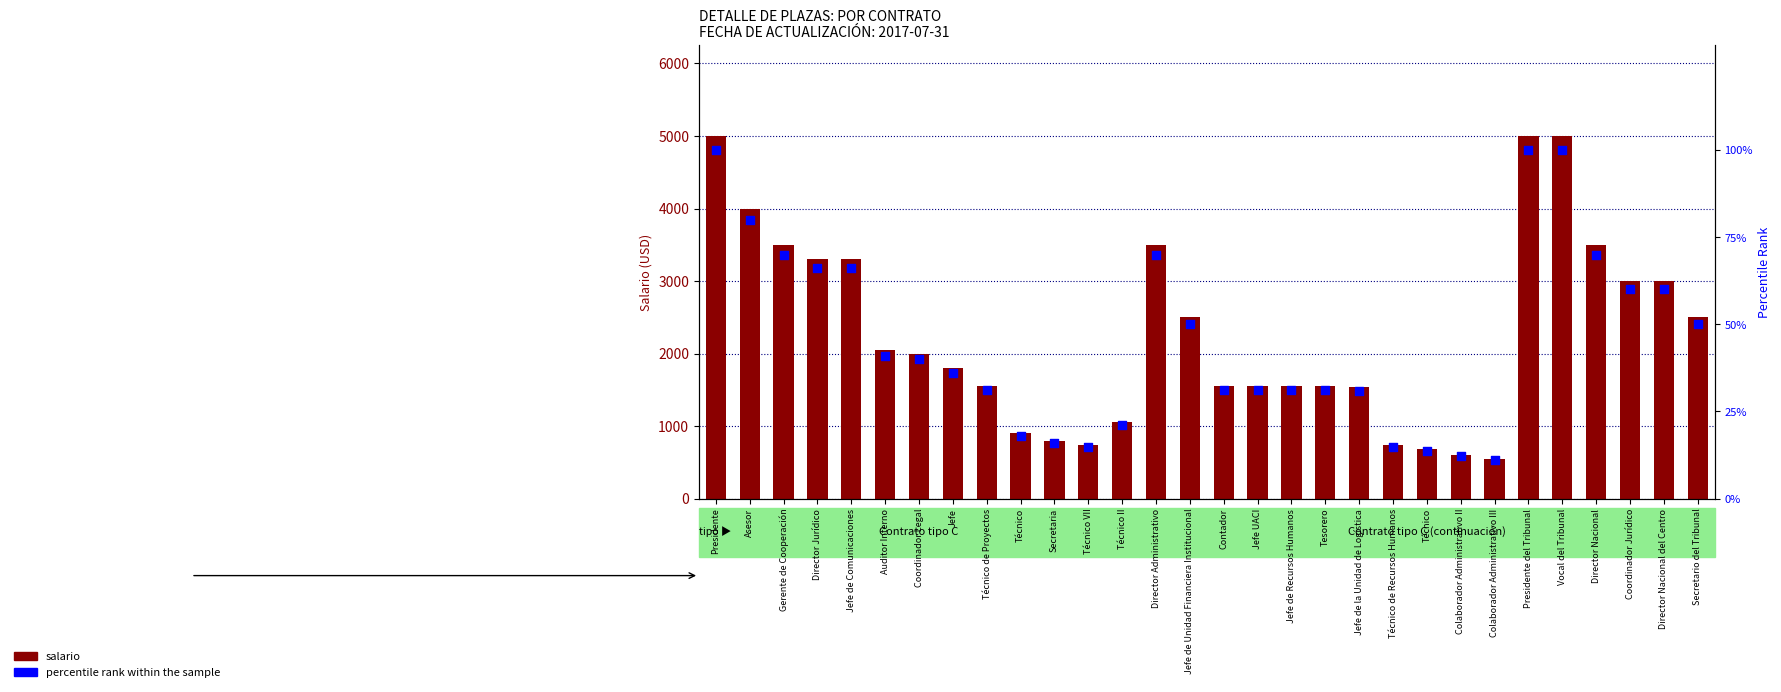

Which series contains the highest Y value?

salario